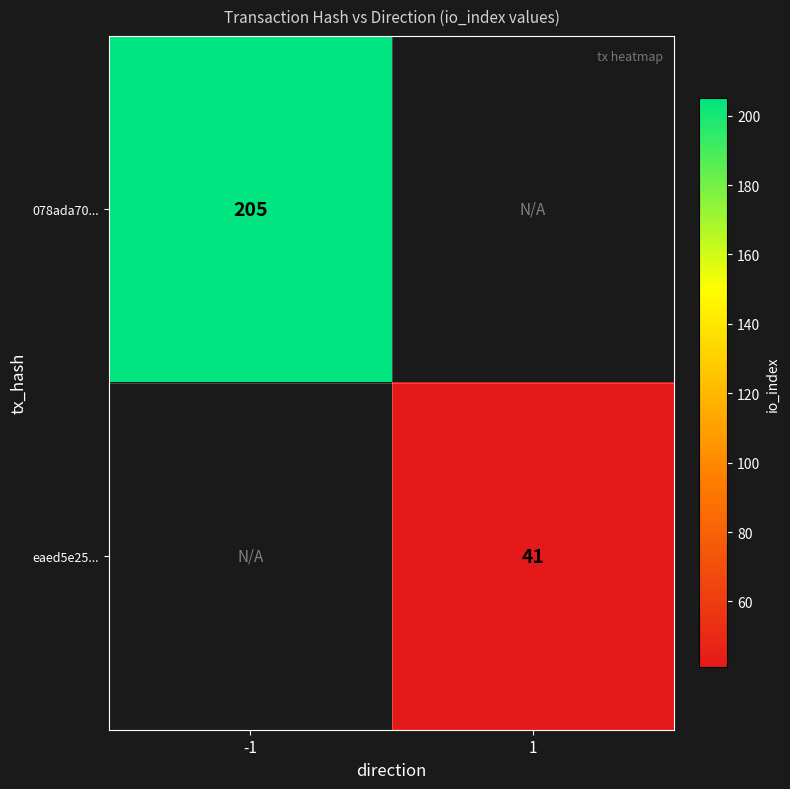

True or false: 078ada70... has a value of 205 at -1.

True